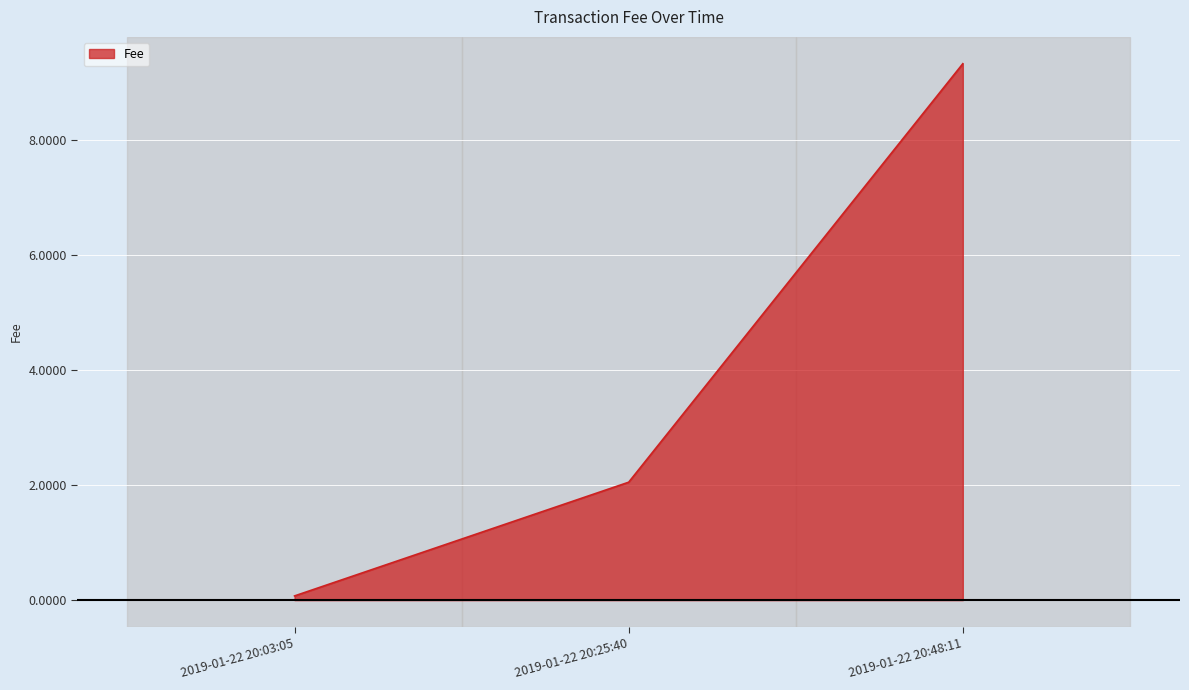

The chart shows a value of 0.0 at 2019-01-22 20:03:05. True or false?

False